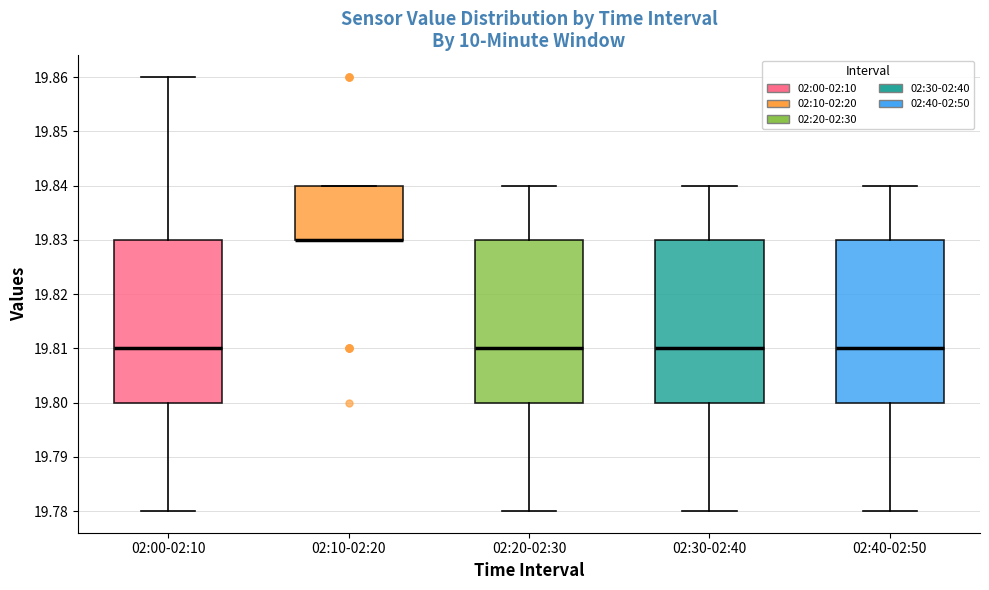

Reading left to right, read every box against the y-axis: the position of its median line, the range the box covers, and the ends of its whiskers. The values are not printed on the chart, so give them approximately, as read against the axis.

02:00-02:10: median 19.81, box 19.80 to 19.83, whiskers 19.78 to 19.86
02:10-02:20: median 19.83 (drawn on the box's lower edge), box 19.83 to 19.84, whiskers 19.83 to 19.84
02:20-02:30: median 19.81, box 19.80 to 19.83, whiskers 19.78 to 19.84
02:30-02:40: median 19.81, box 19.80 to 19.83, whiskers 19.78 to 19.84
02:40-02:50: median 19.81, box 19.80 to 19.83, whiskers 19.78 to 19.84